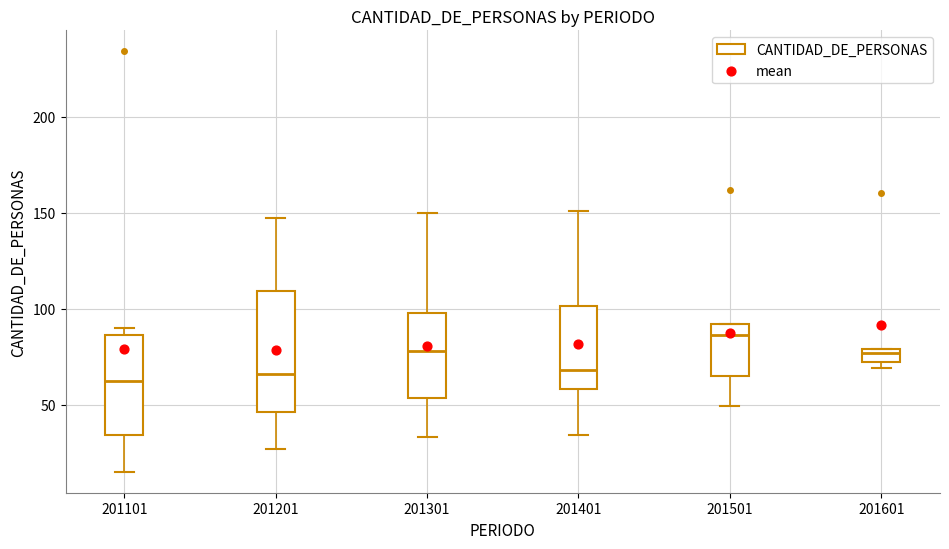

Where is the lower edge of the box at x = 201101 on the y-axis? The values are not printed on the chart, so give them approximately, as read against the axis.

35